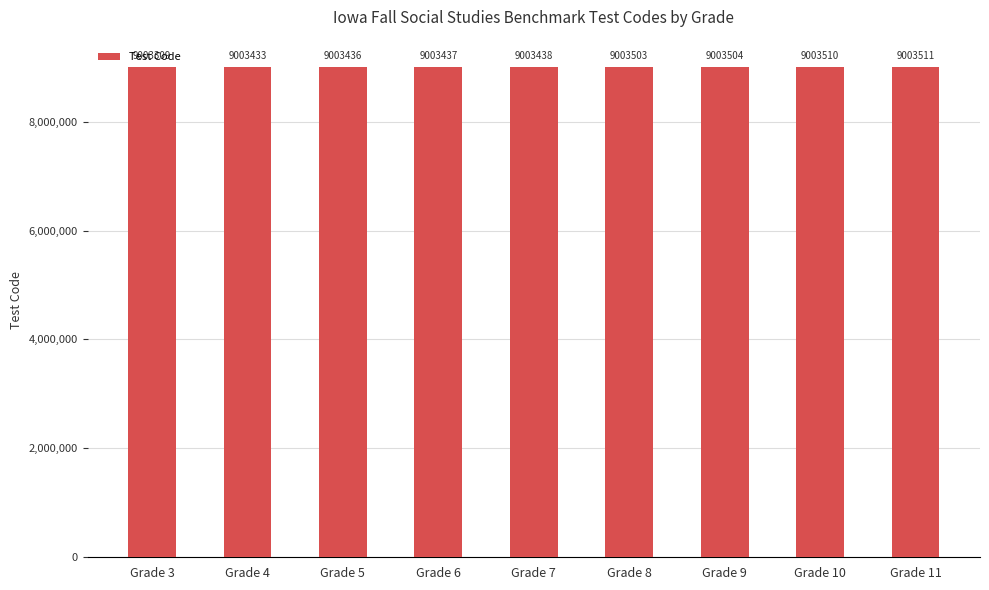

Is it true that the value at Grade 10 is 9003510?

True